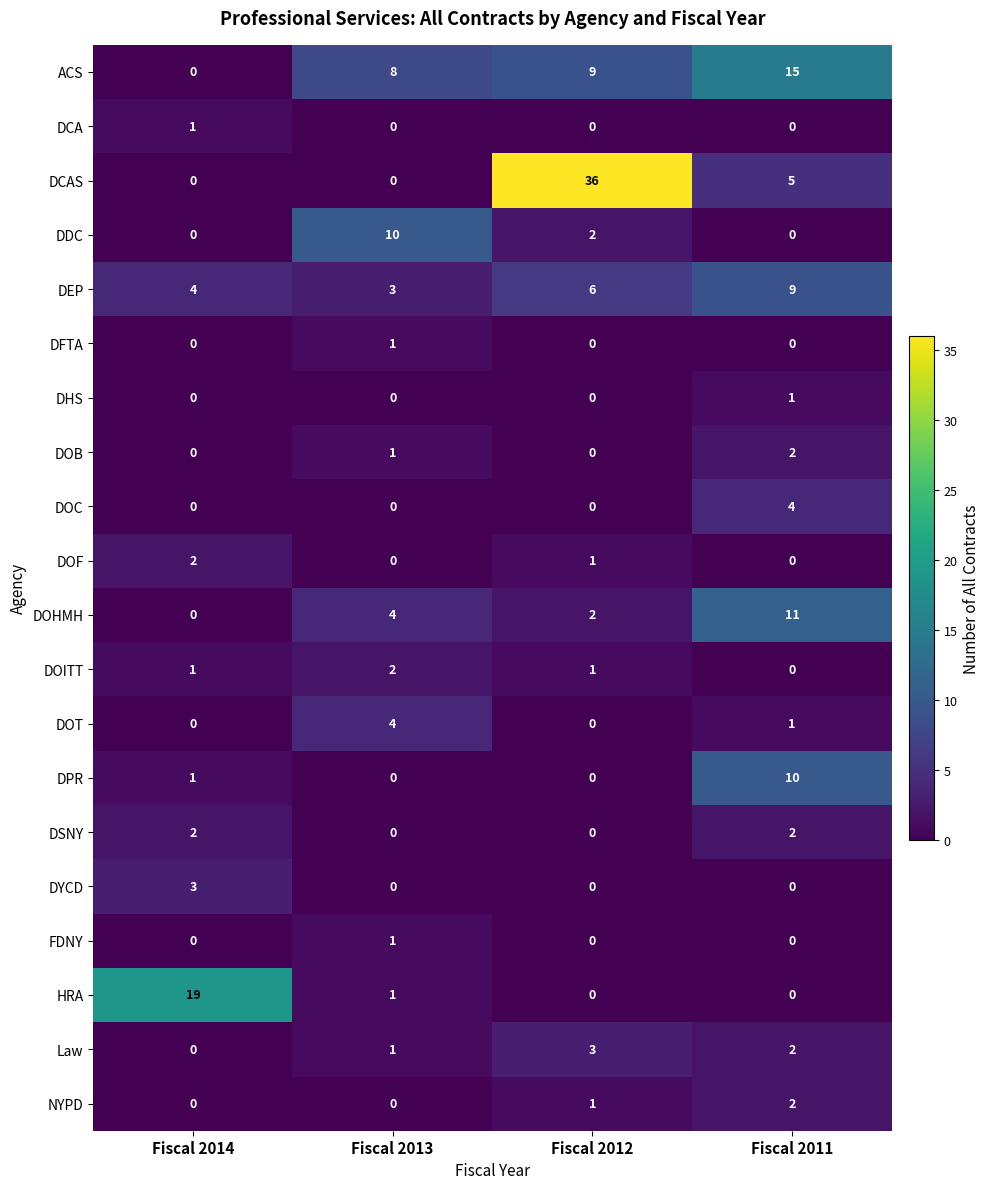

Between Fiscal 2014 and Fiscal 2013, which series saw the biggest shift?

HRA